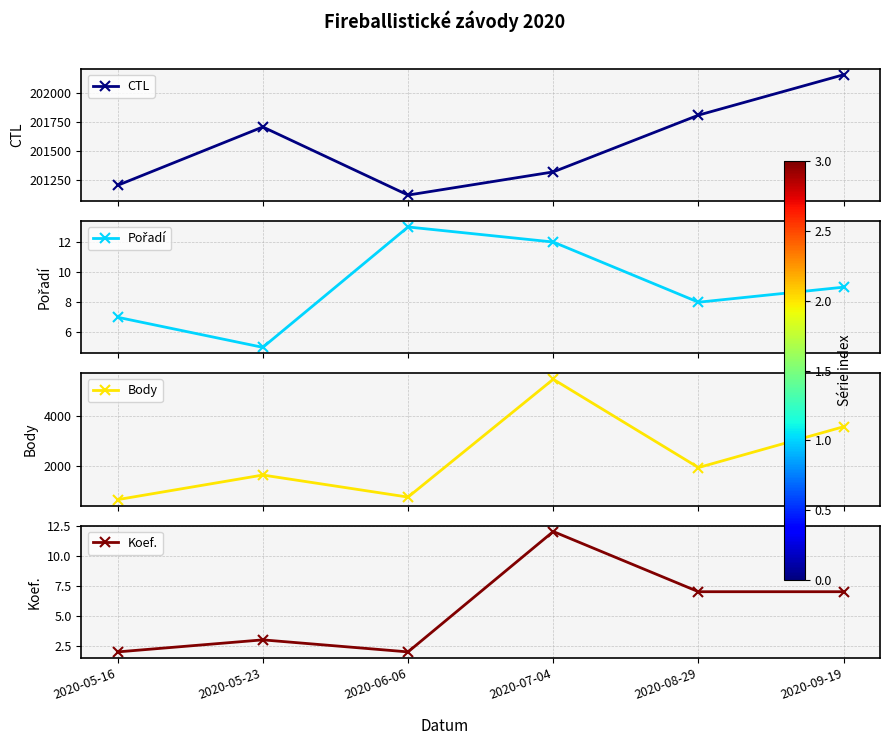

What is the value of the Pořadí point at the 2nd from the left?

5